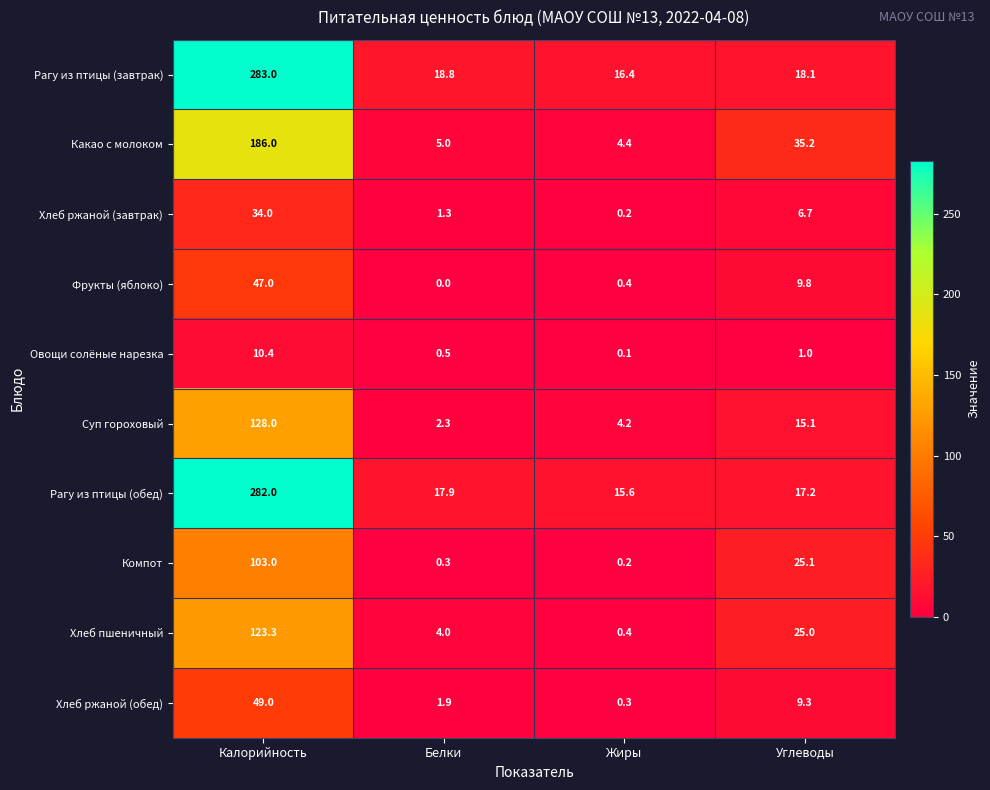

What is the difference between the maximum and minimum values in the Фрукты (яблоко) series?

47.0